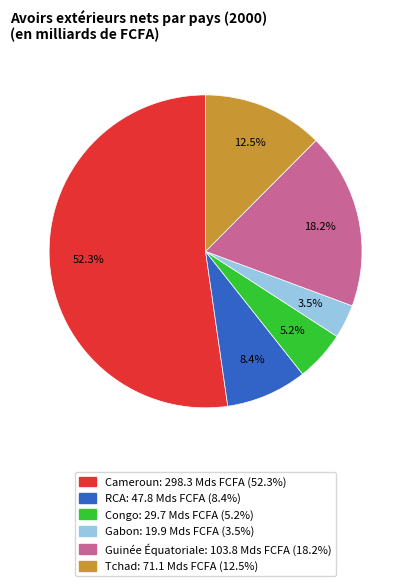

Count the number of slices in the pie.

6